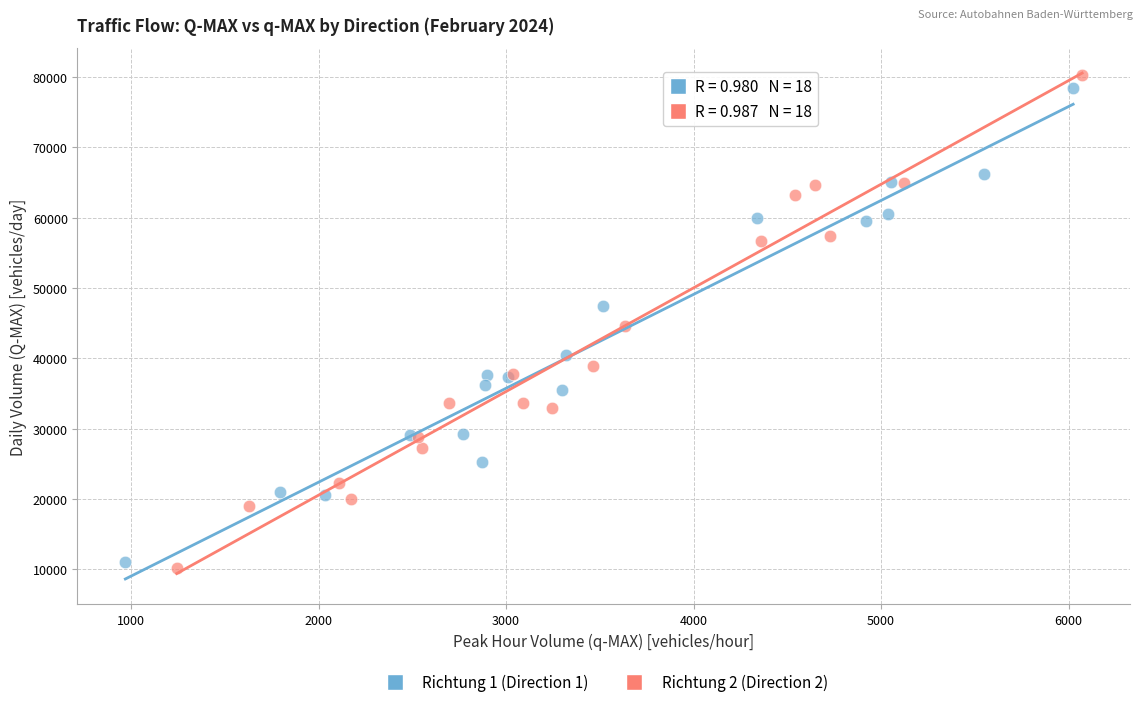

Which series has the widest spread of Y values?

Richtung 2 (Direction 2)